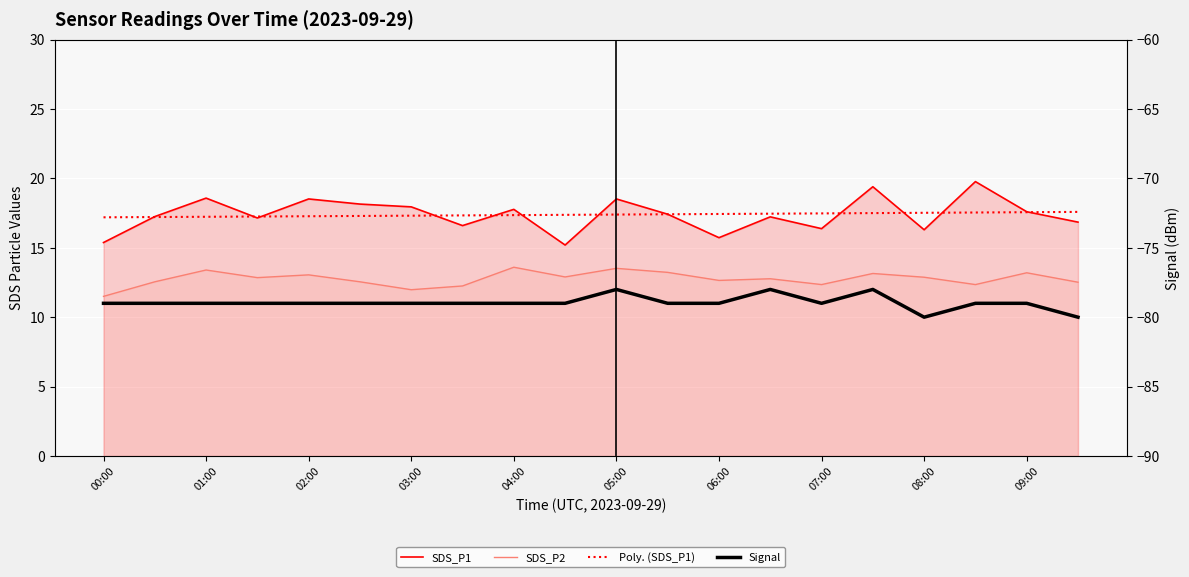

Is it true that SDS_P2 equals 7.4 at 09:00?

False